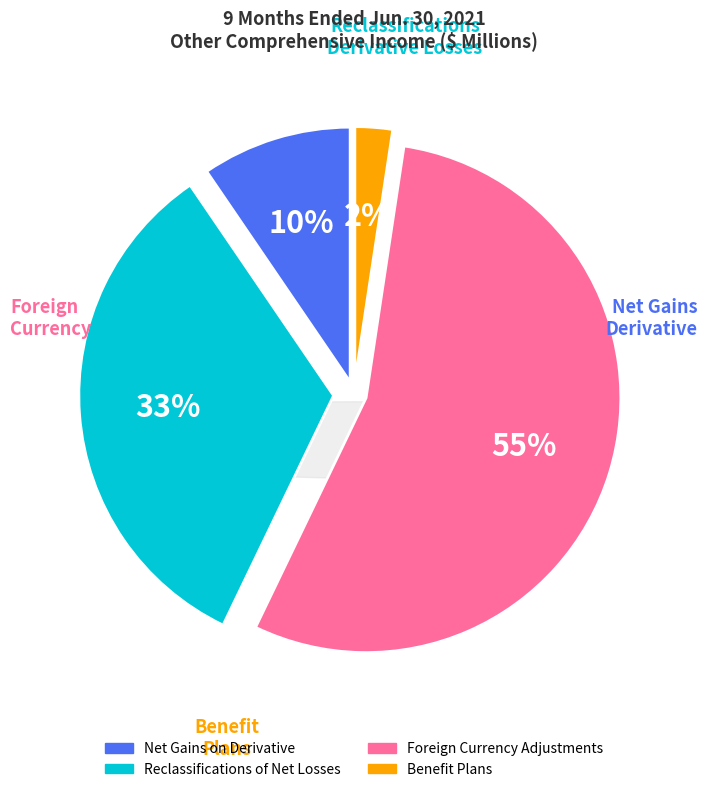

The Net gains on derivative instruments slice represents 10% of the pie. True or false?

True